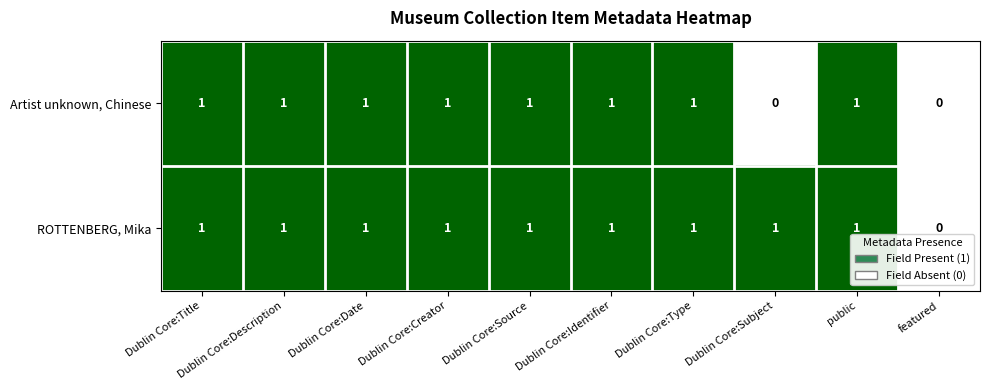

Is it true that ROTTENBERG, Mika equals 1 at Dublin Core:Type?

True